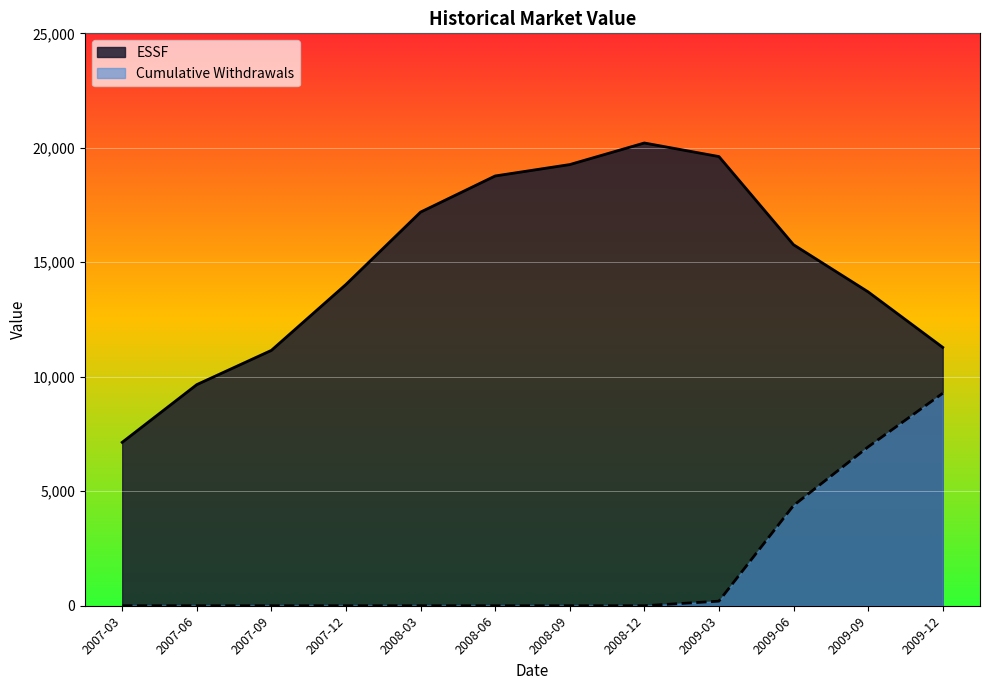

List the series in order of their peak value, highest first.

ESSF, Cumulative Withdrawals